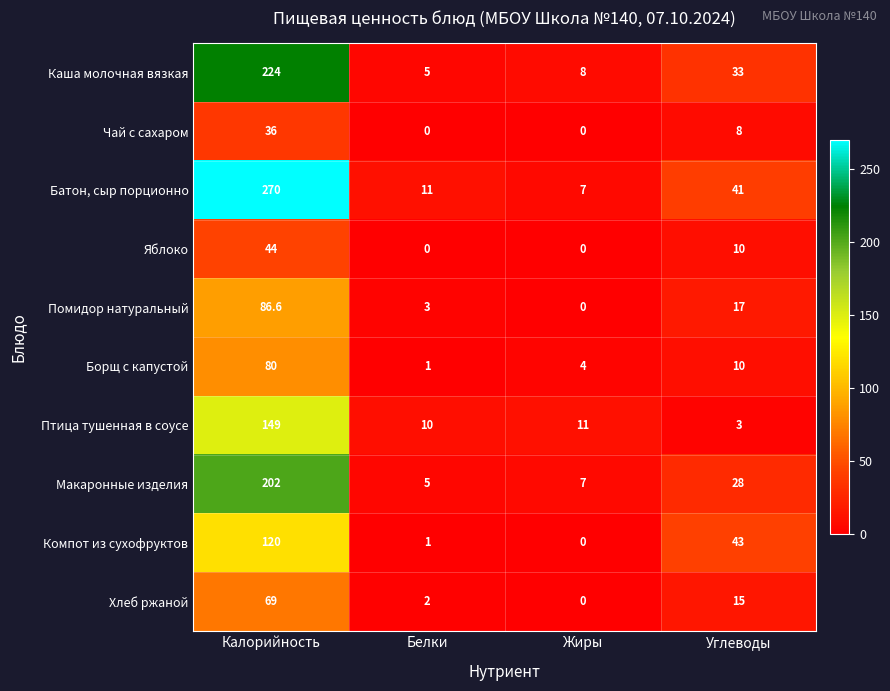

Between Белки and Углеводы, which series saw the biggest shift?

Компот из сухофруктов